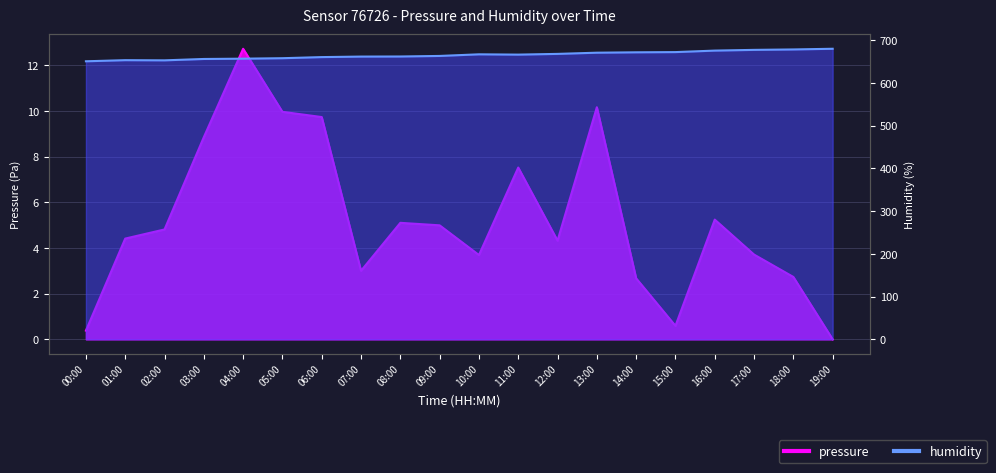

At which category does the chart reach its peak across all series?

19:00